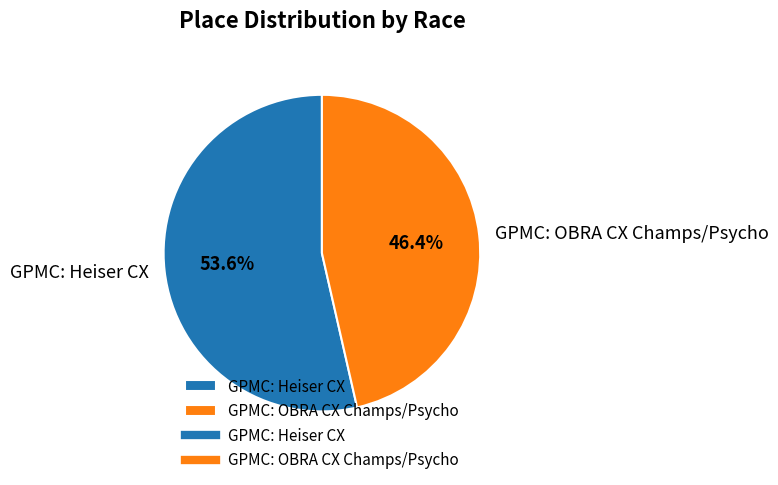

Which slice represents more than half of the pie?

GPMC: Heiser CX